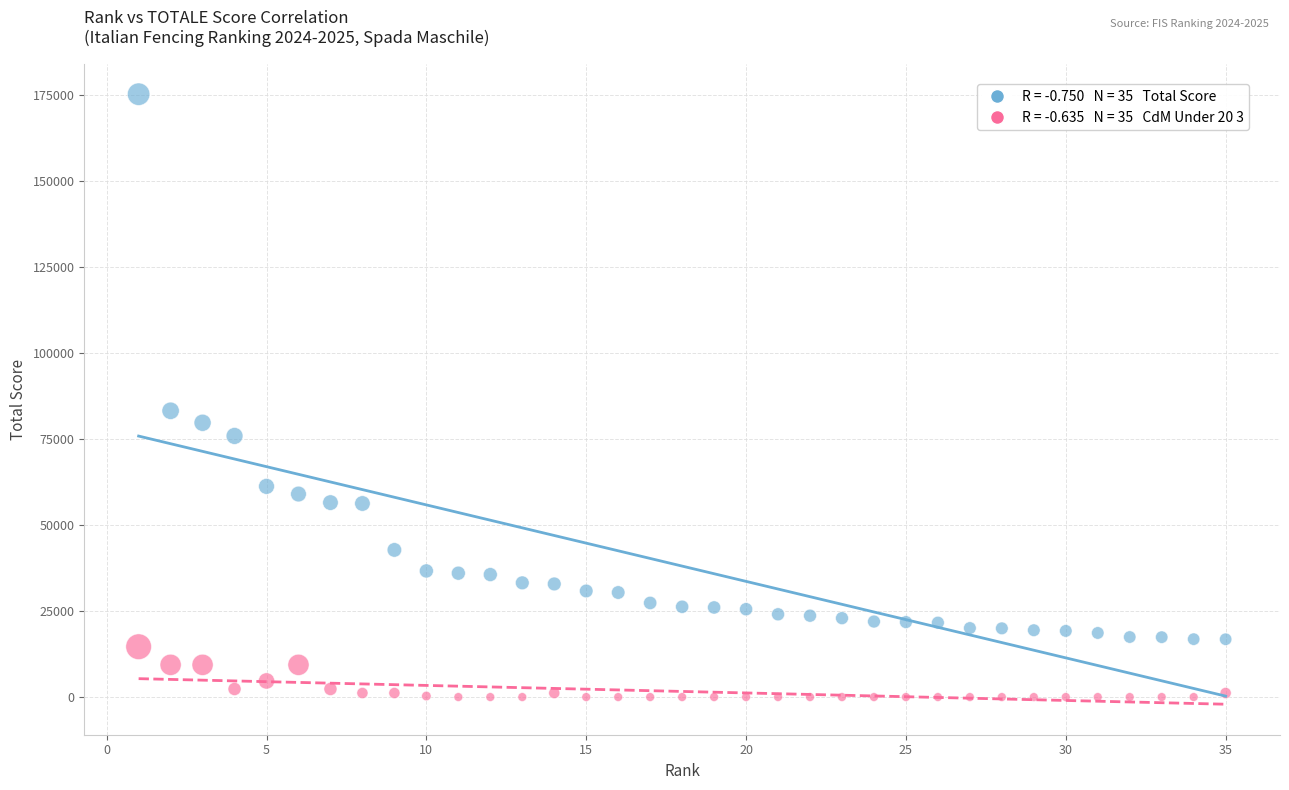

Across all data points, what is the range of Y values (max minus min)?

175155.0